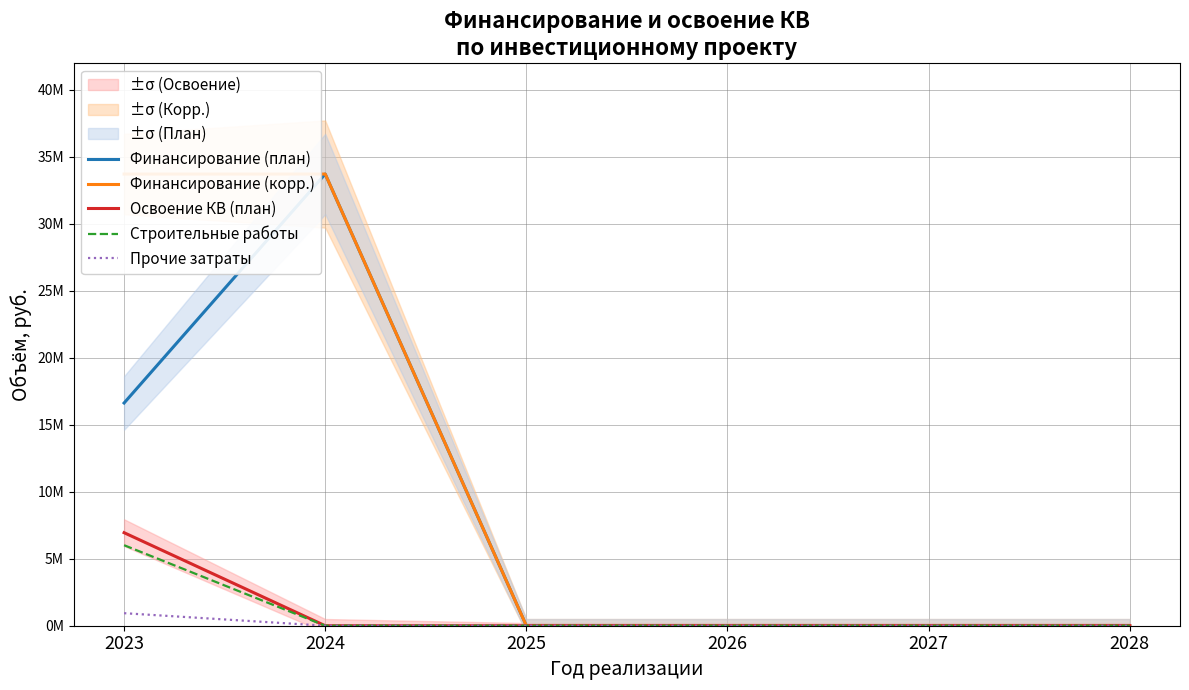

Reading left to right, list all the values displayed in this chart.

Финансирование (план): 16622105	33707960	0	0	0	0
Финансирование (корр.): 33707960	33707960	0	0	0	0
Освоение КВ (план): 6943374	0	0	0	0	0
Строительные работы: 6008606	0	0	0	0	0
Прочие затраты: 934768	0	0	0	0	0